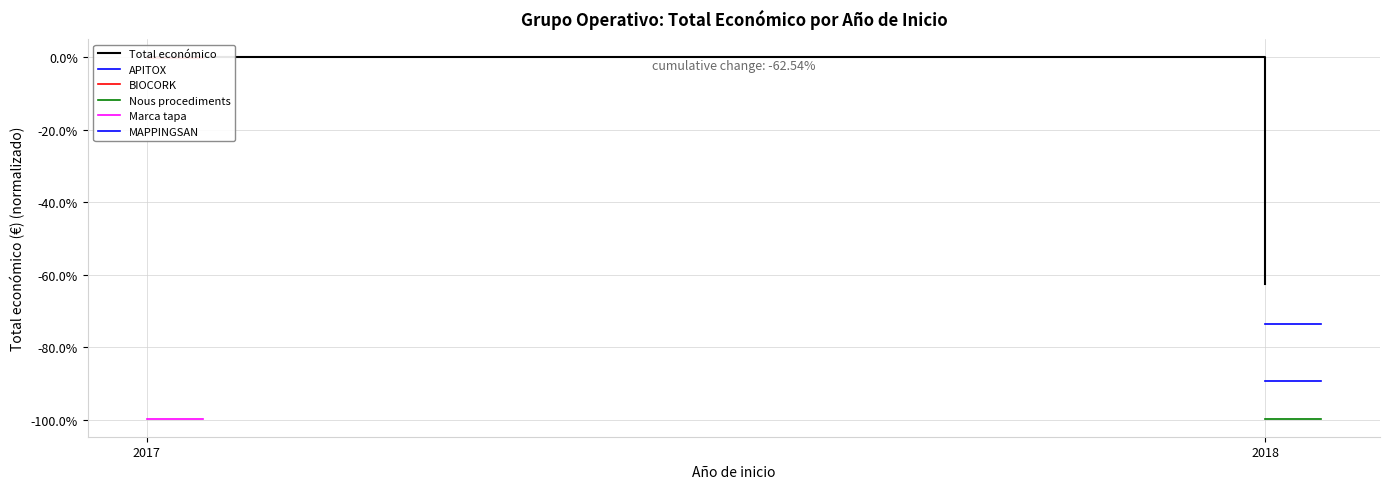

Which series has the largest total across all categories?

BIOCORK